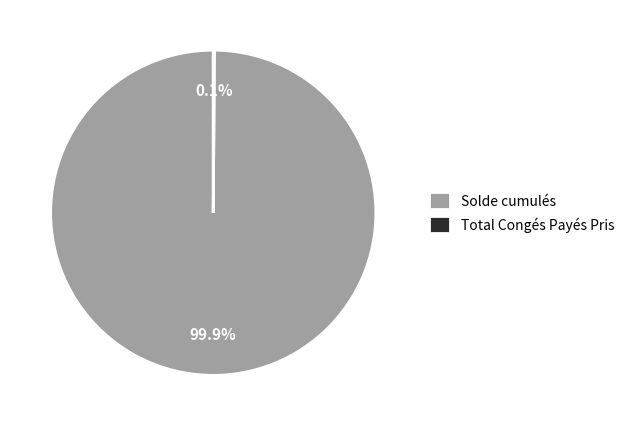

What percentage is NOT represented by Solde cumulés?

0.1%